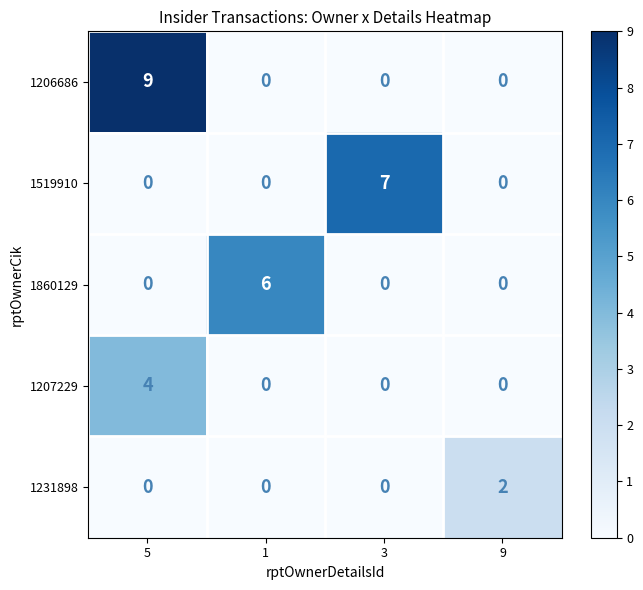

Which series changed the most between 5 and 1?

1206686